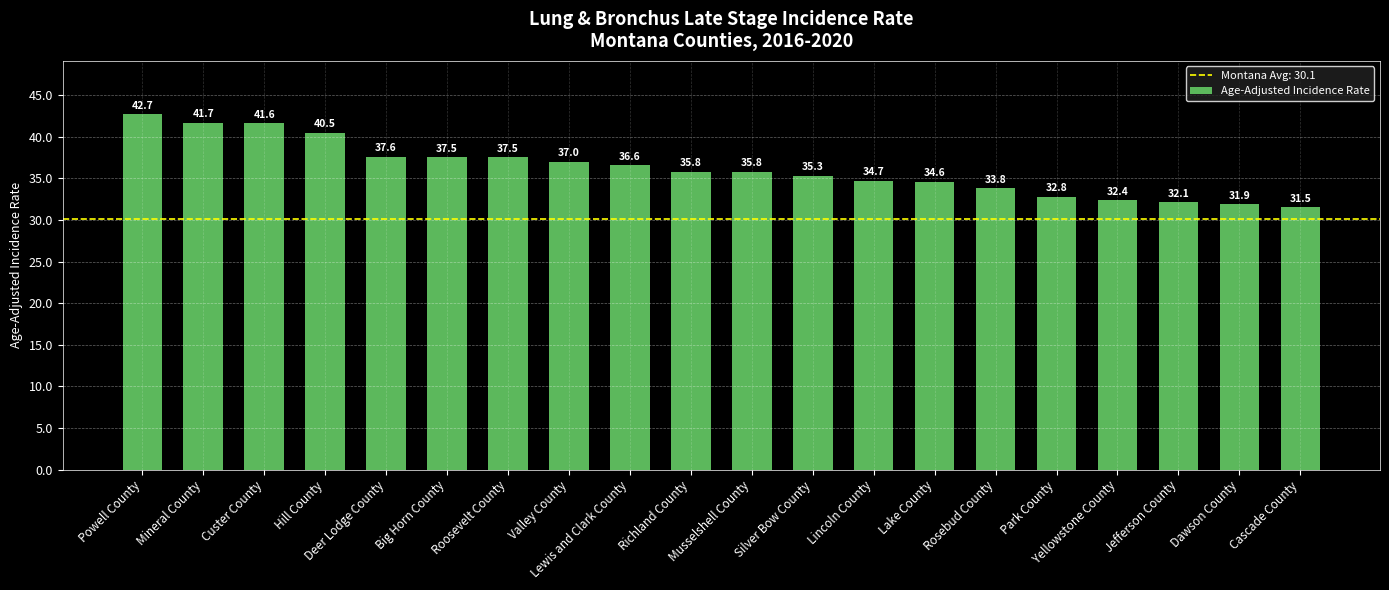

Reading right to left, extract all data points from this chart.

31.5	31.9	32.1	32.4	32.8	33.8	34.6	34.7	35.3	35.8	35.8	36.6	37.0	37.5	37.5	37.6	40.5	41.6	41.7	42.7